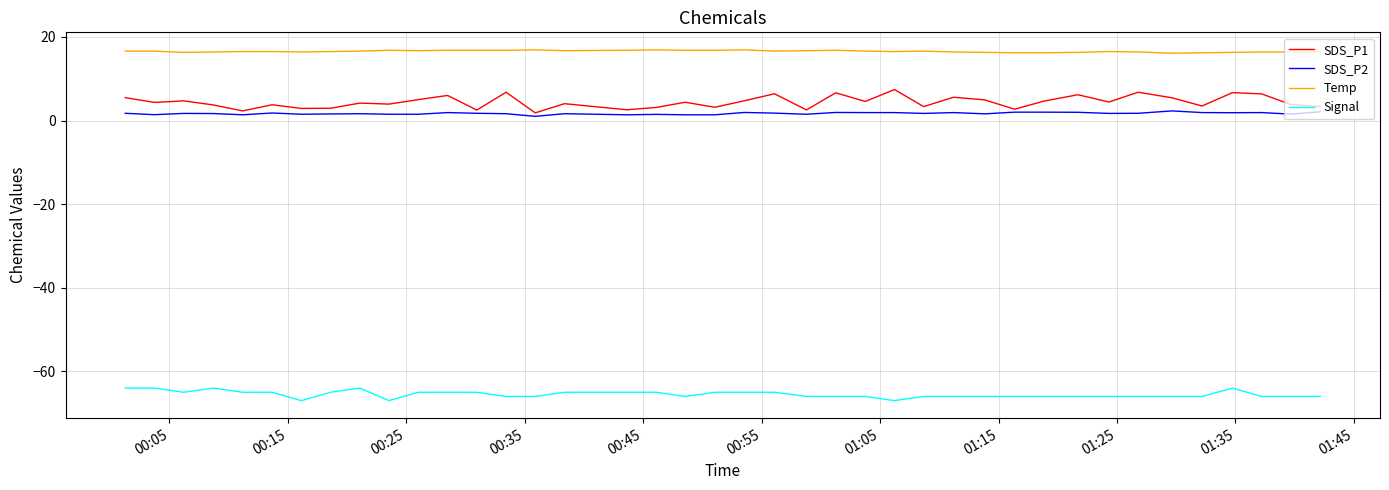

True or false: SDS_P2 and Signal cross at least once.

False